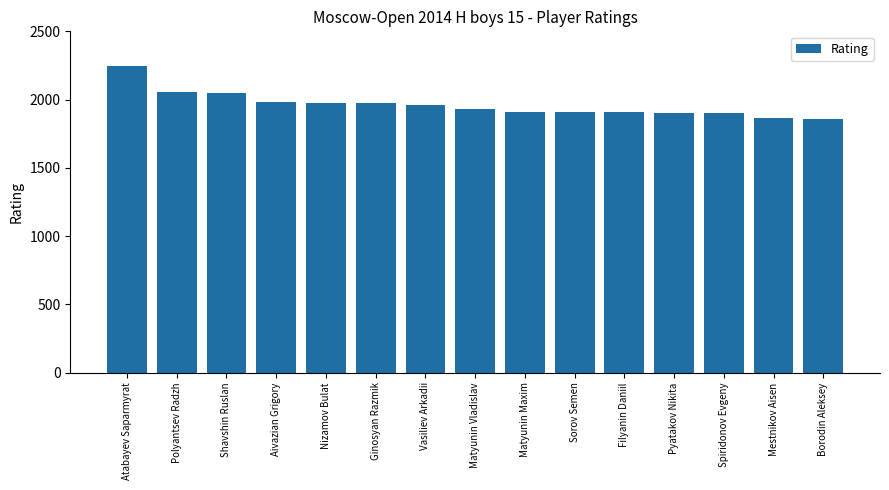

What is the difference between the values at Pyatakov Nikita and Polyantsev Radzh?

155